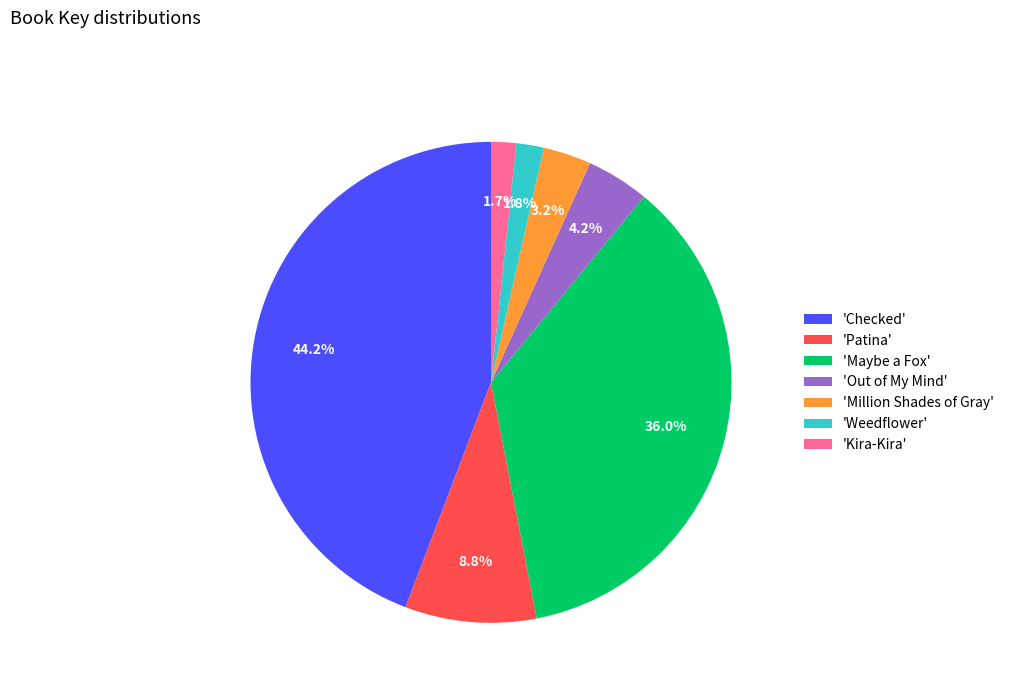

What is the largest slice in the pie chart?

'Checked'